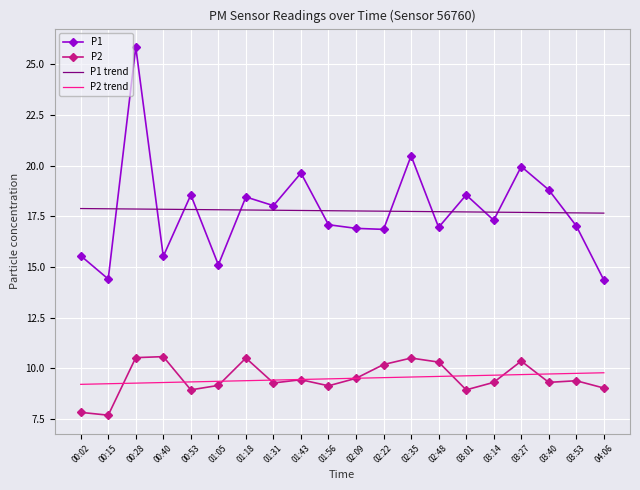

After their last crossing, which series has the higher values: P1 or P1 trend?

P1 trend